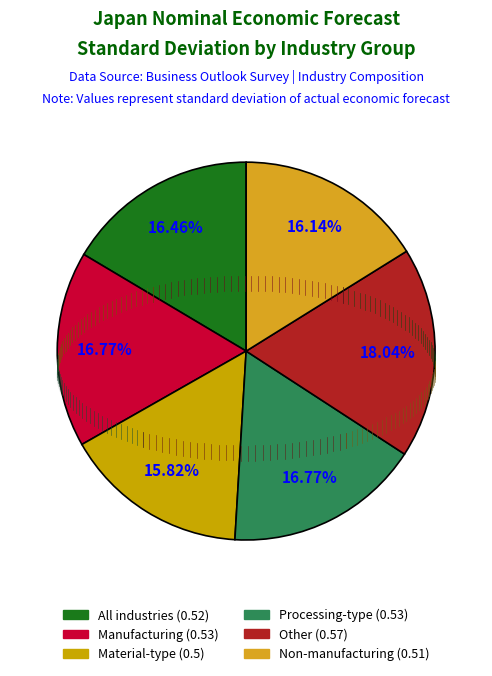

To the nearest percent, what is the combined percentage of All industries and Non-manufacturing?

33%